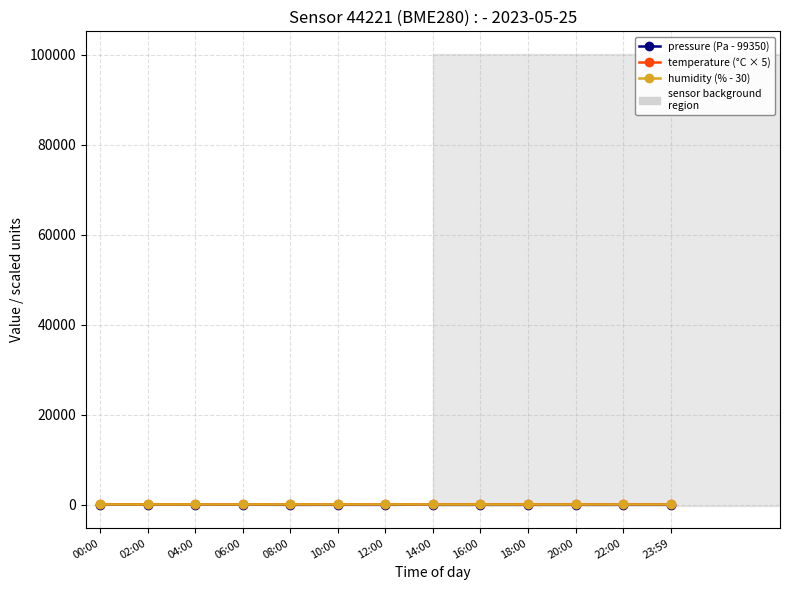

What is the label of the 4th point from the right?

18:00